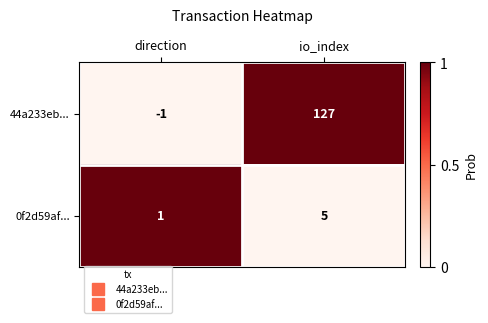

What is the spread (max minus min) of values at direction?

2